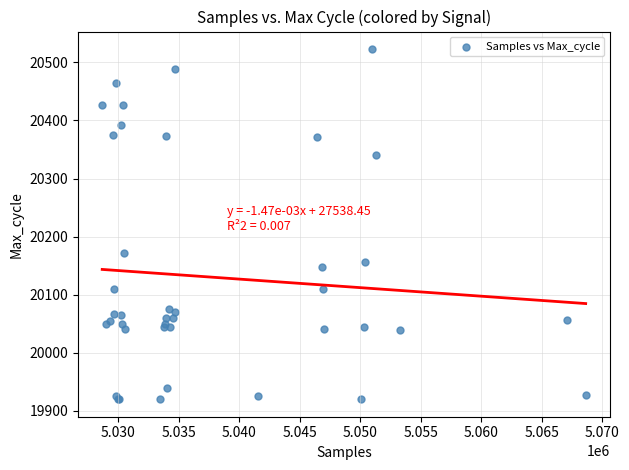

What Y value in the scatter plot is closest to 20221?

20171